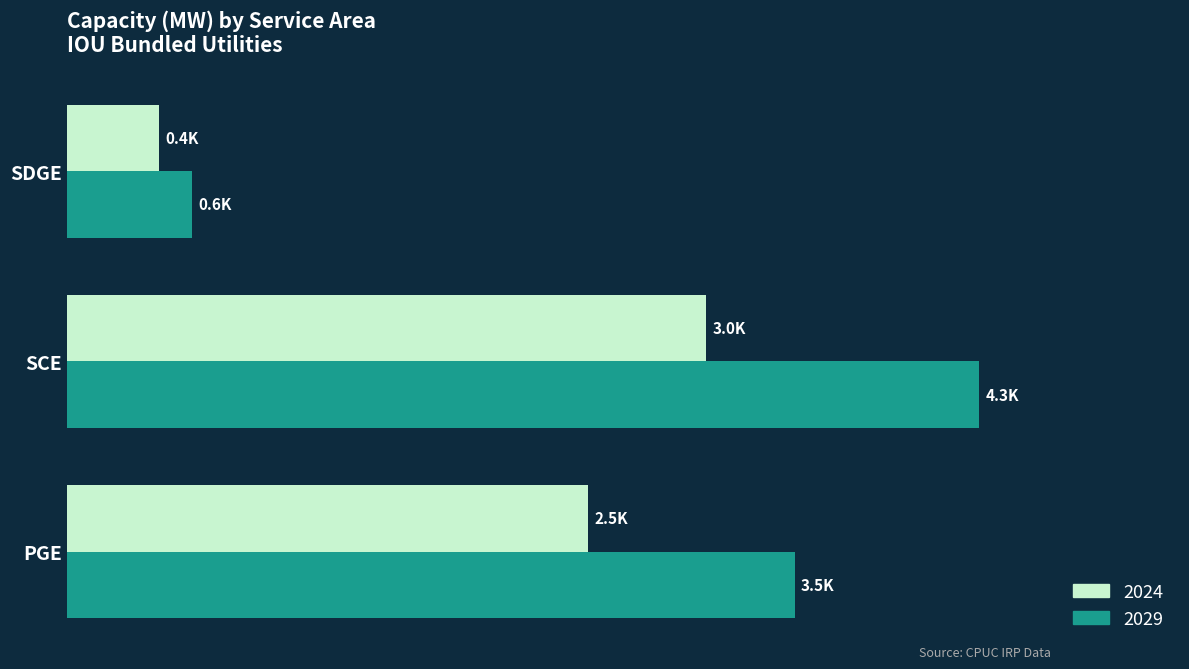

What are all the series names shown in the legend?

2024, 2029